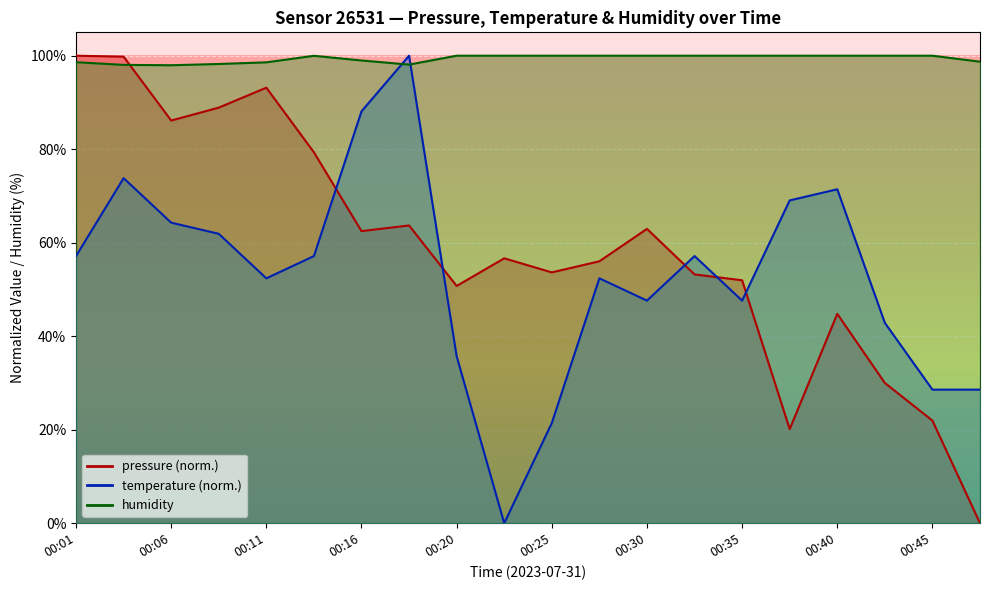

How many positive values does the pressure series have?

19